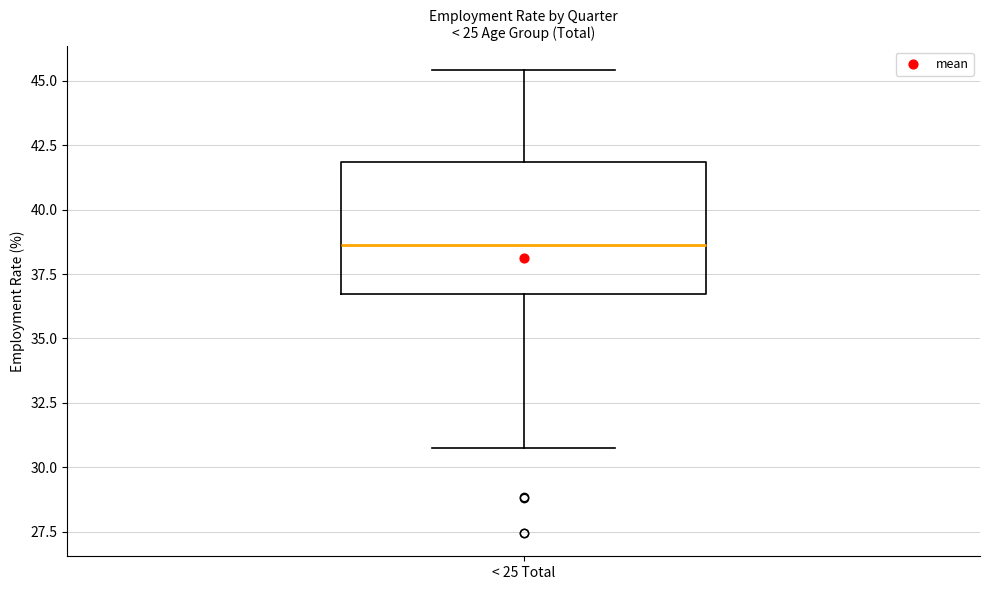

Where is the upper edge of the box for < 25 Total on the y-axis? The values are not printed on the chart, so give them approximately, as read against the axis.

42.0